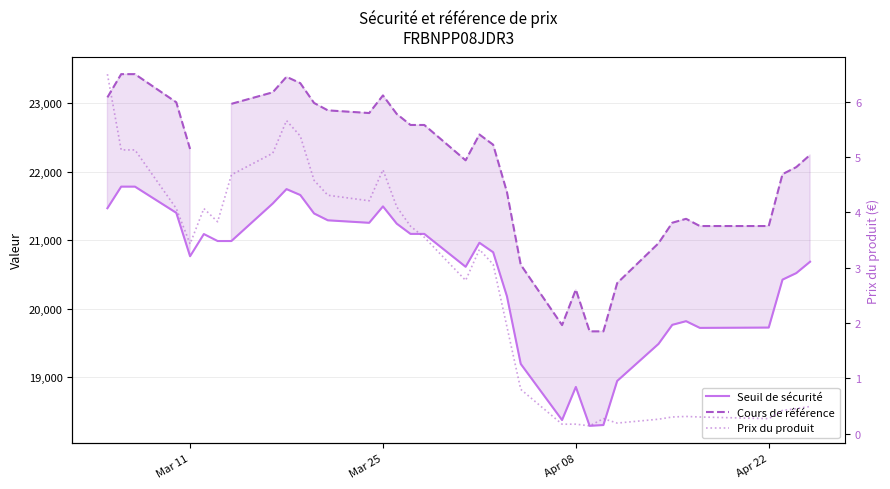

List the series in order of their peak value, highest first.

Cours de référence, Seuil de sécurité, Prix du produit